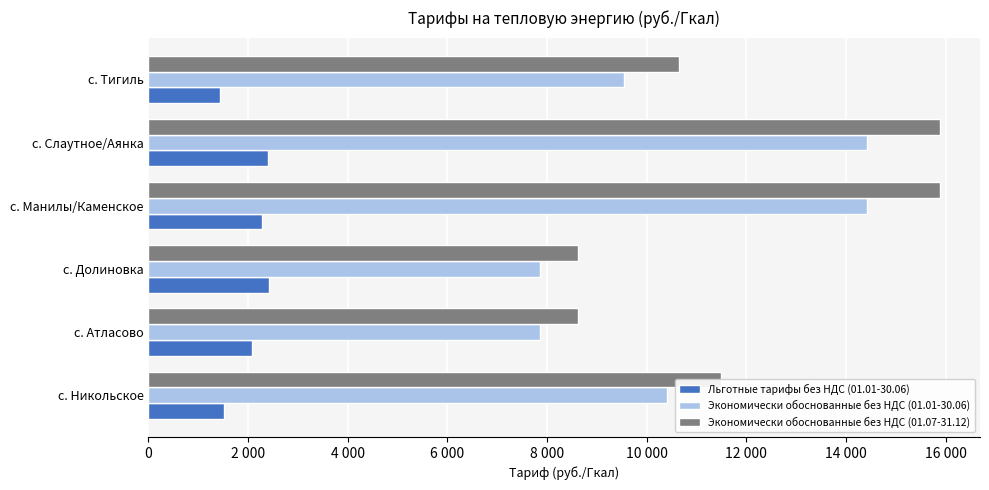

What is the sum of all Льготные тарифы без НДС (01.01-30.06) values?

12159.3